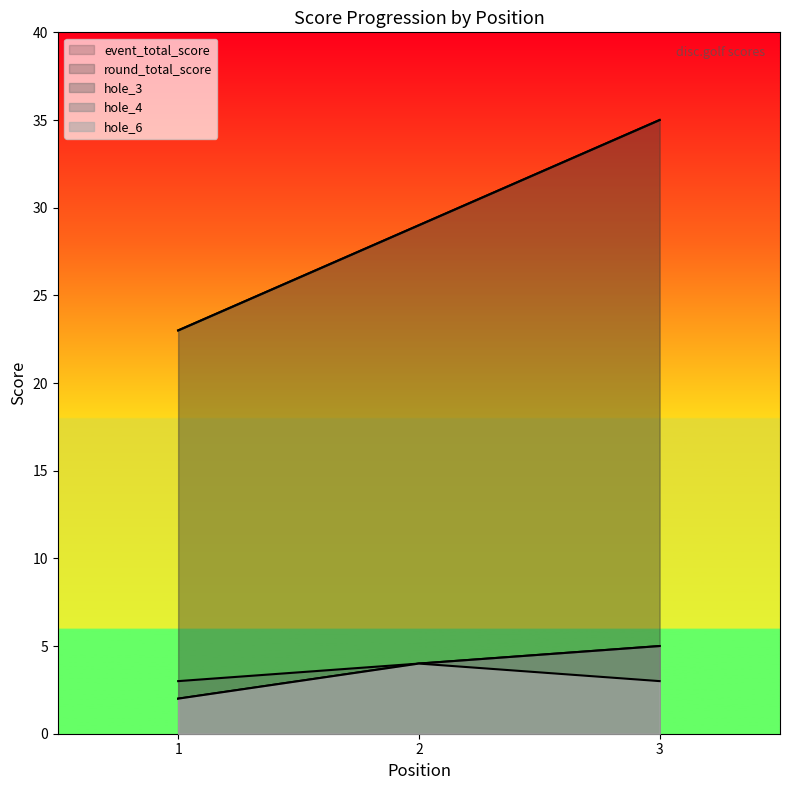

The hole_6 series shows 2 at 2. True or false?

False